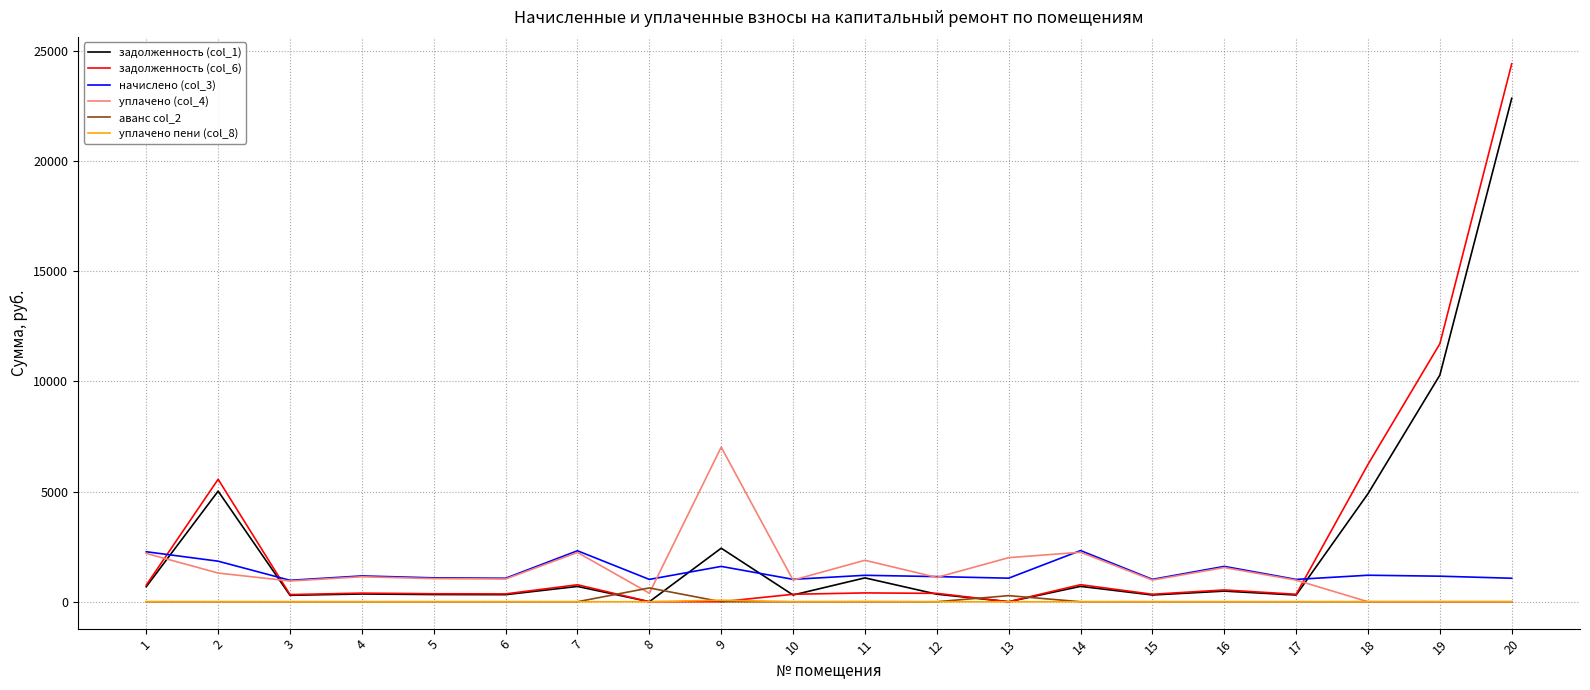

What is the greatest value displayed?

24413.5